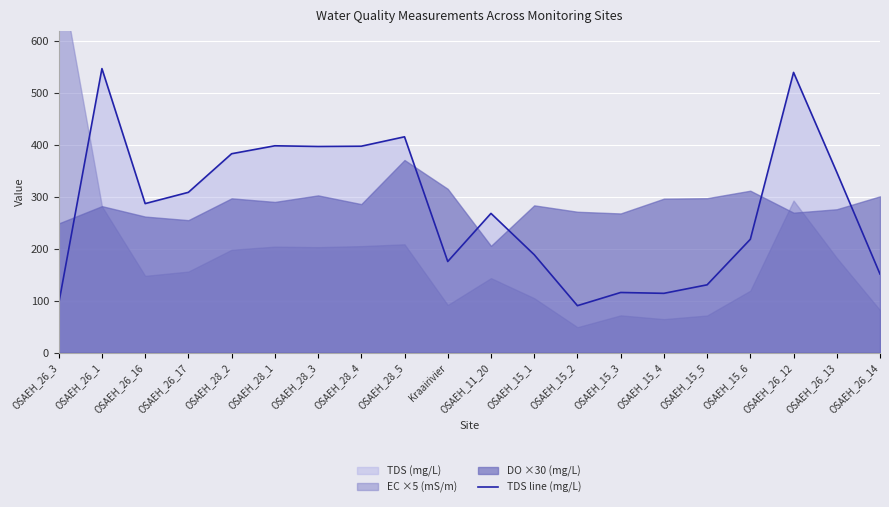

The chart shows a value of 546.8 at OSAEH_26_1. True or false?

True